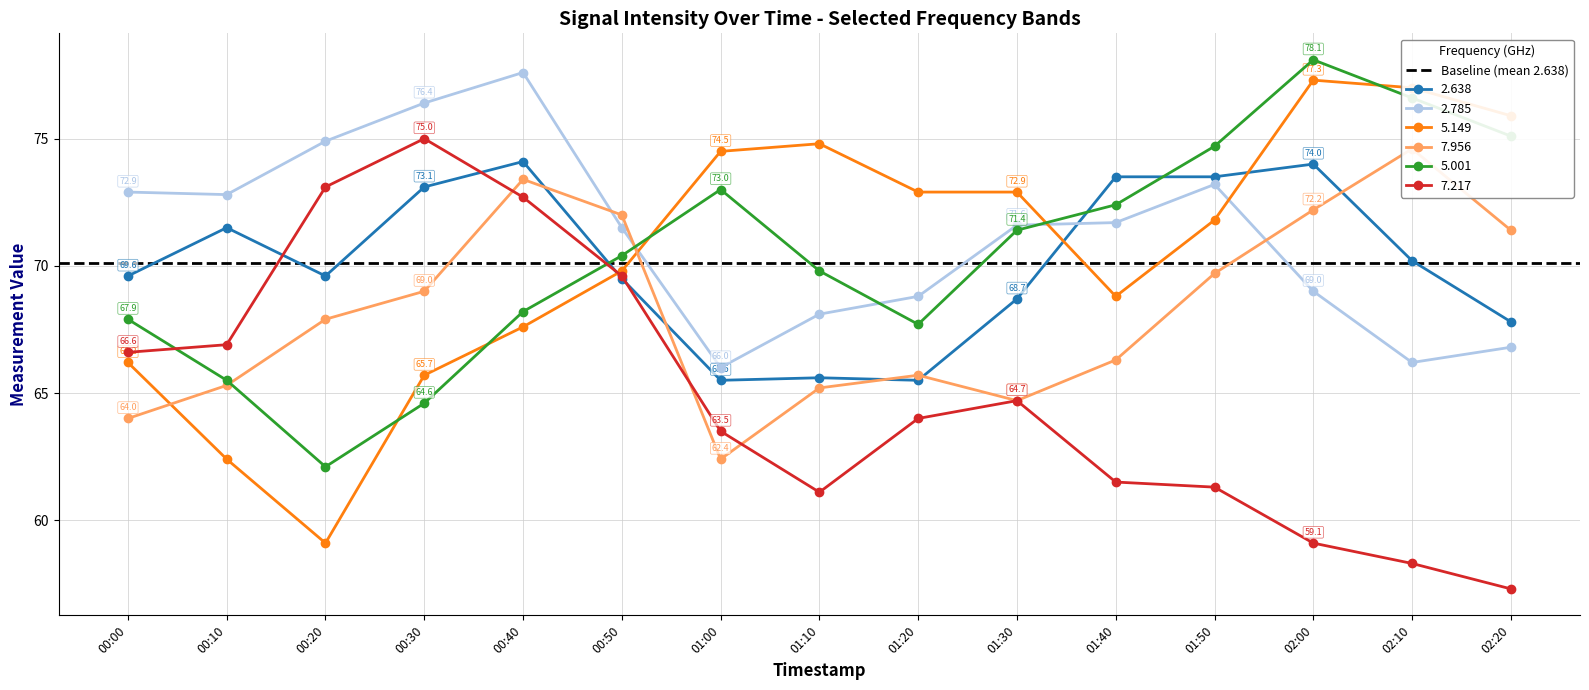

Which series ends up on top after the final intersection of 2.638 and 2.785?

2.638